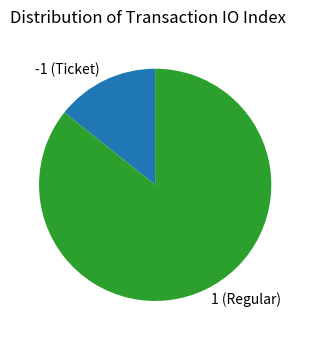

Which has a higher value, -1 (Ticket) or 1 (Regular)?

1 (Regular)